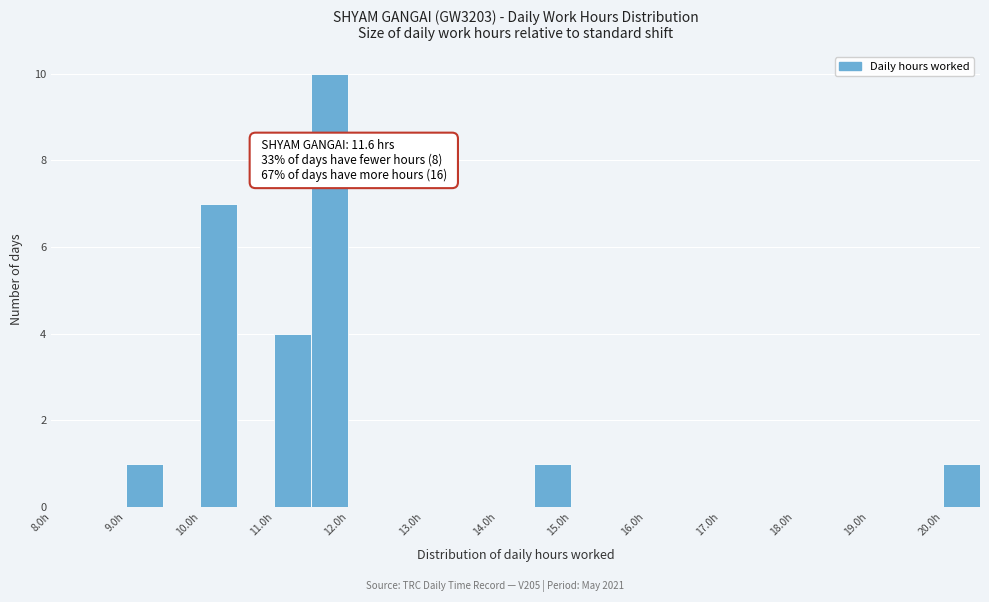

Over which range of the x-axis is the bar tallest?

11.5 to 12.0